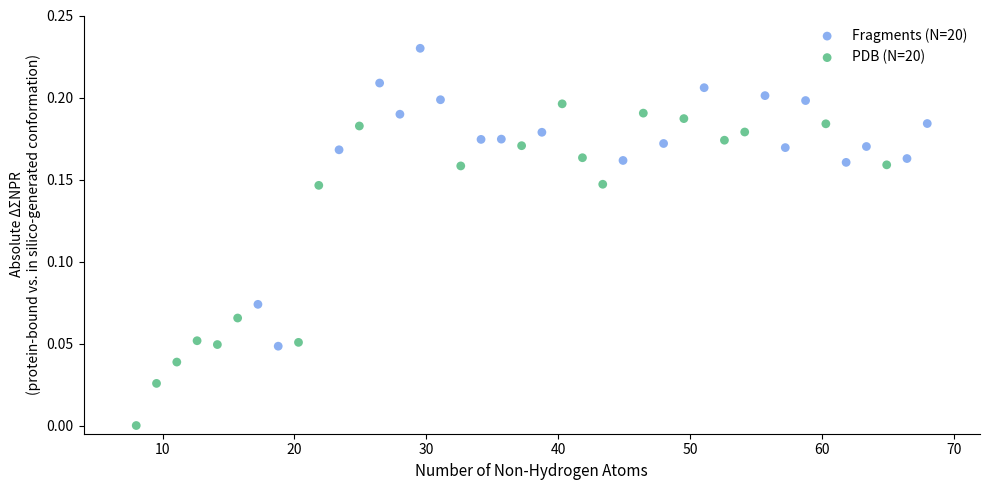

What are all the series names shown in the legend?

Fragments (N=20), PDB (N=20)